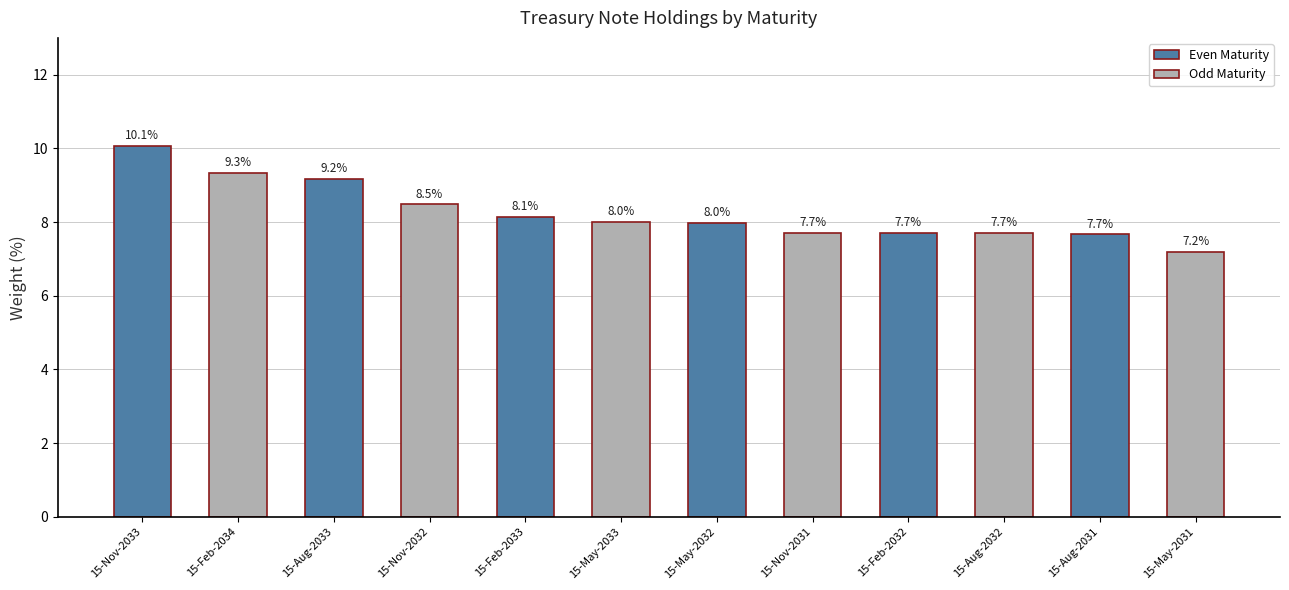

What is the minimum value shown in the chart?

7.2